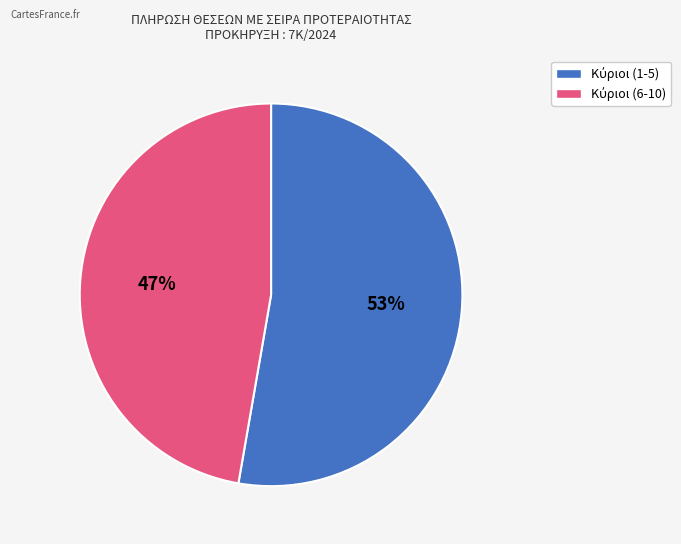

Is there any slice that represents more than half of the pie?

Yes